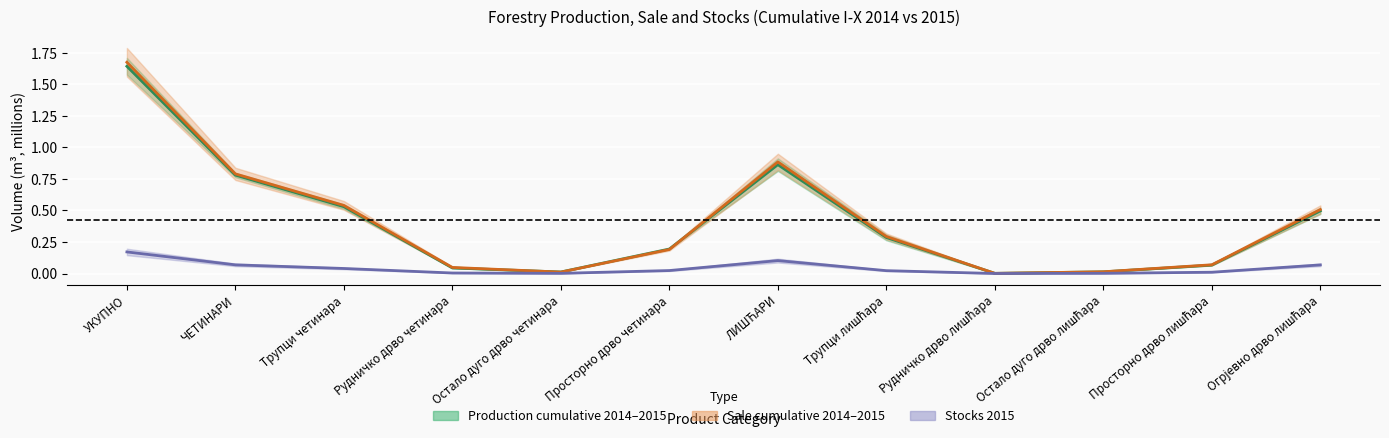

What is the total value across all series at Просторно дрво лишћара?

0.1